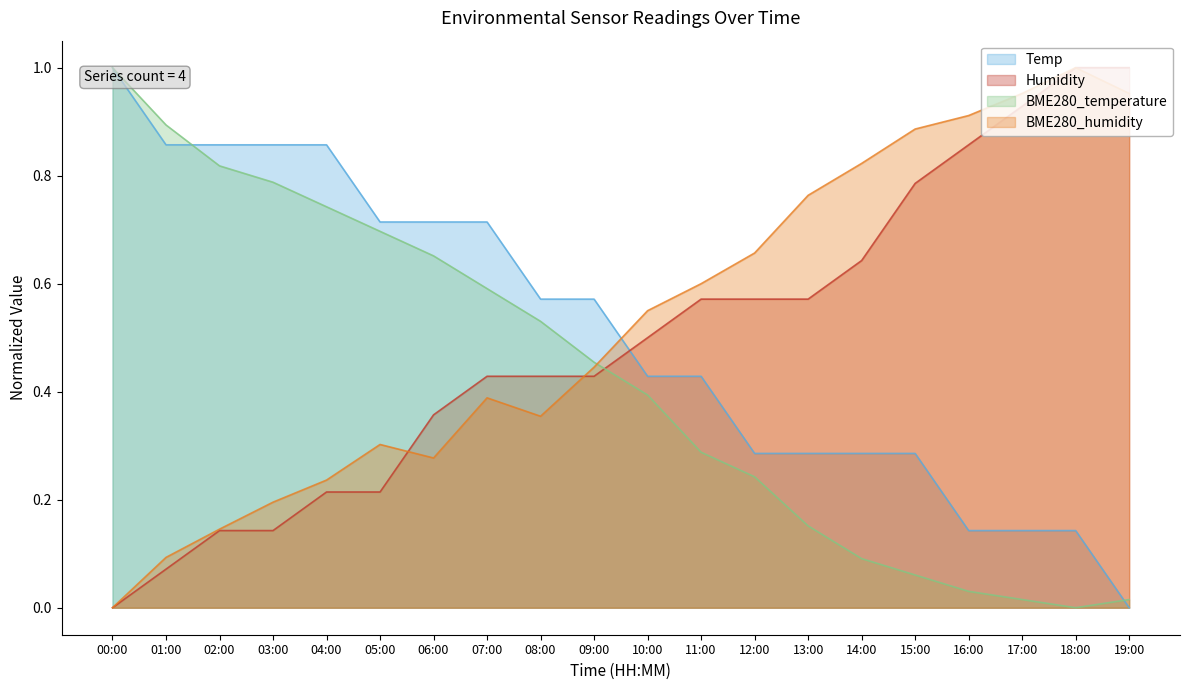

What is the label of the 15th point from the left?

14:00